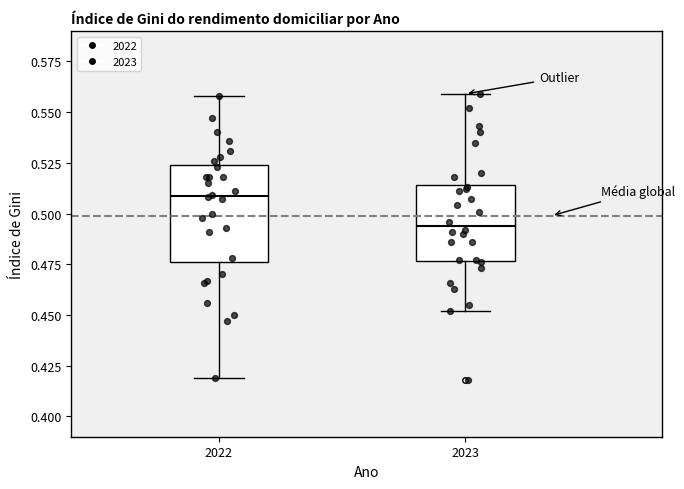

Reading left to right, transcribe this box plot: for each box, give where its median line is, the range the box spans, and where its two whiskers end, as read against the y-axis. The values are not printed on the chart, so give them approximately, as read against the axis.

2022: median 0.510, box 0.475 to 0.525, whiskers 0.420 to 0.560
2023: median 0.495, box 0.475 to 0.515, whiskers 0.450 to 0.560